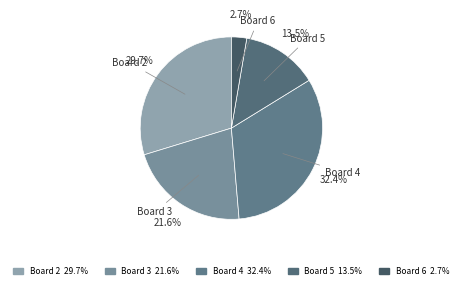

How many segments does this pie chart have?

5